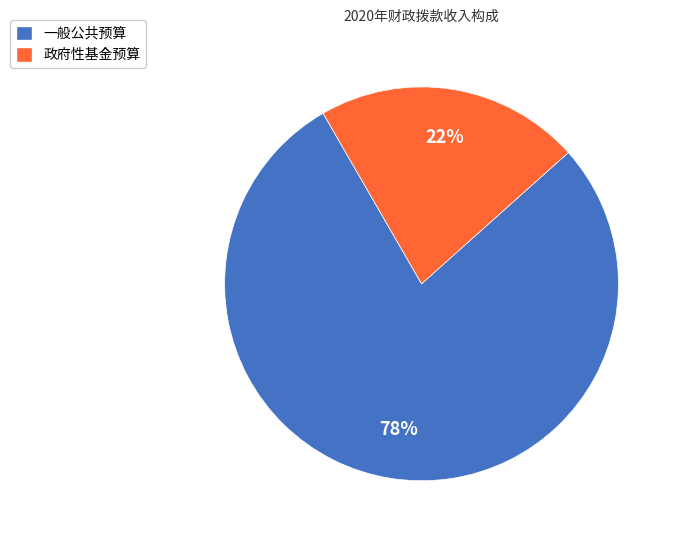

Is there any slice that represents more than half of the pie?

Yes